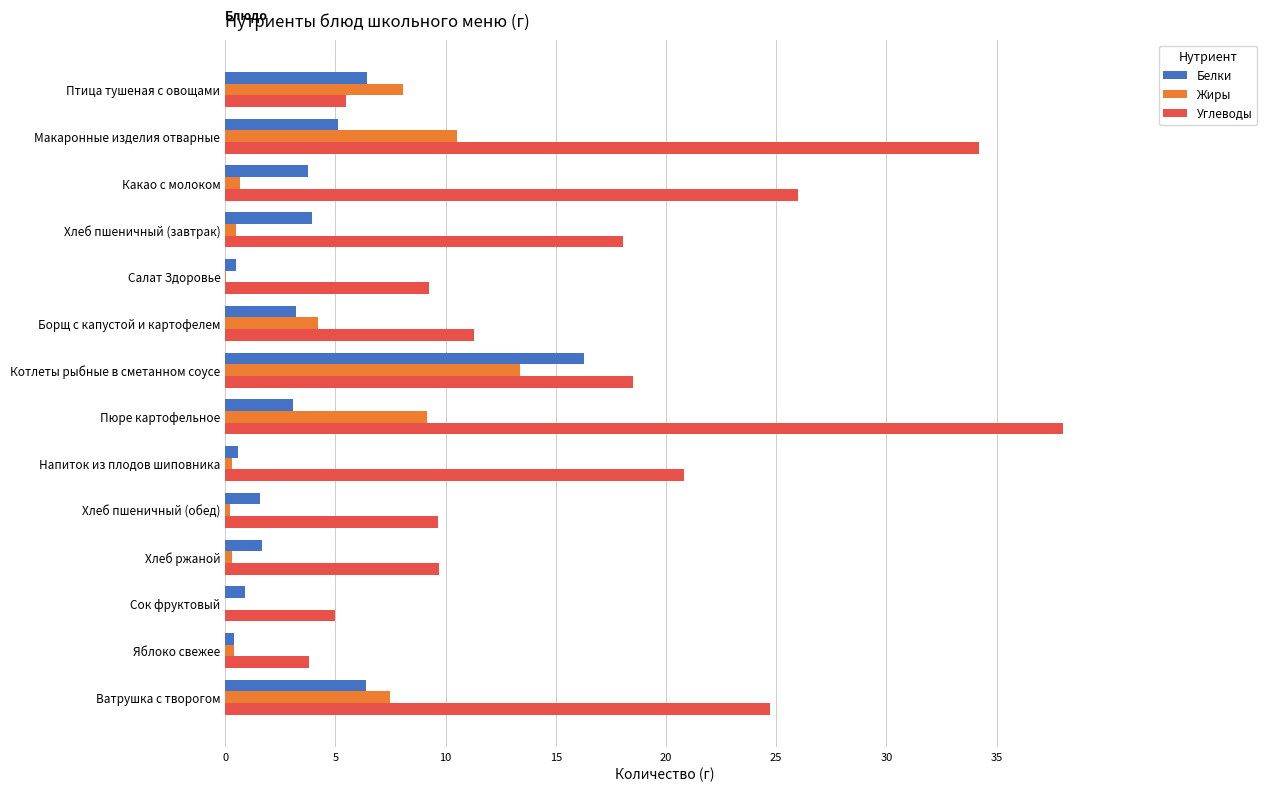

The value of Углеводы at Котлеты рыбные в сметанном соусе is 18.5. True or false?

True